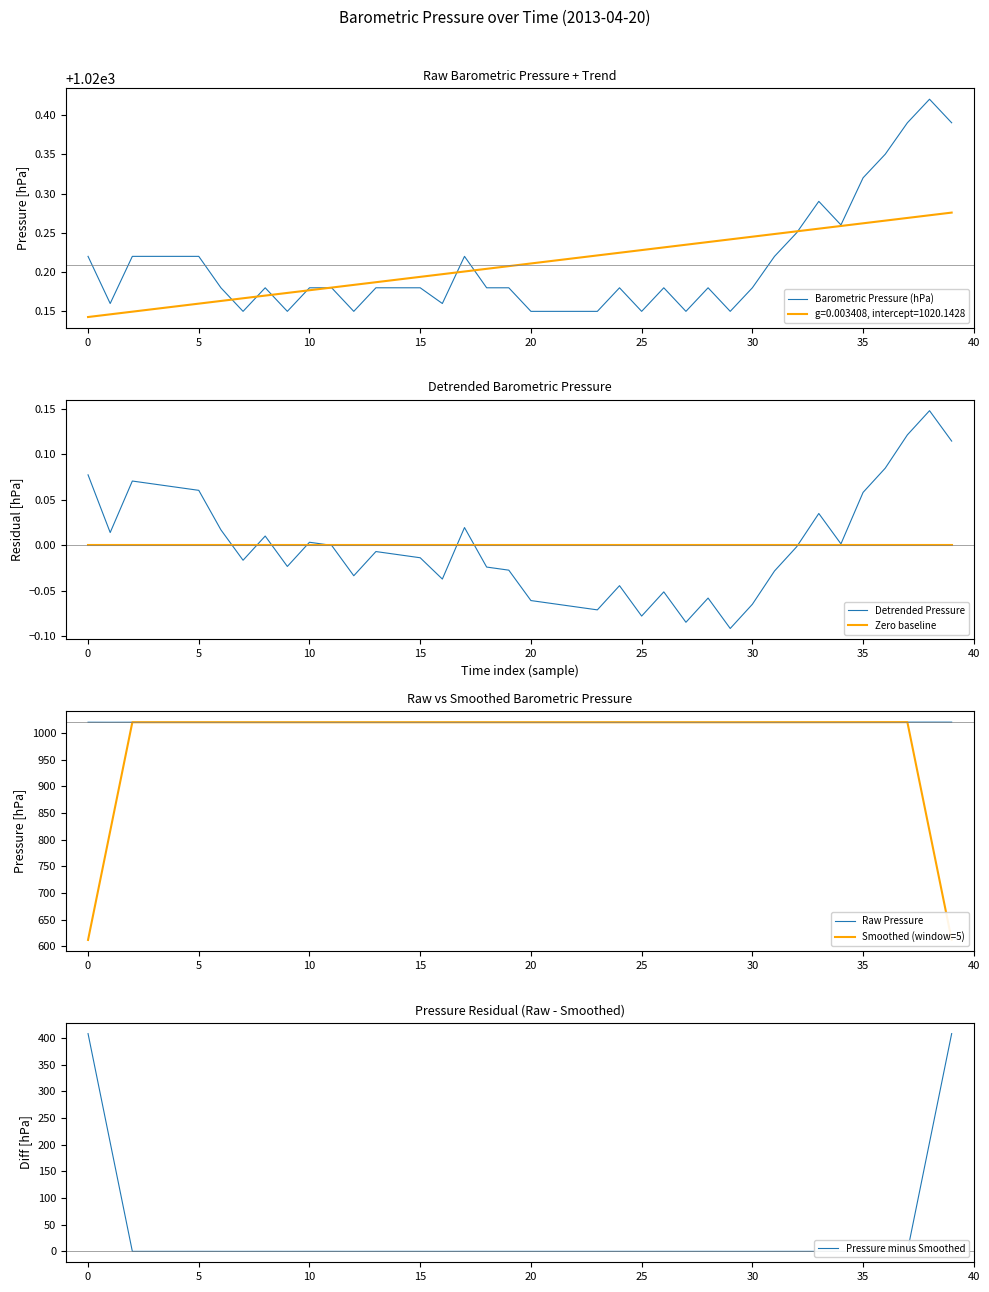

Which series has the largest total across all categories?

Barometric Pressure (hPa)